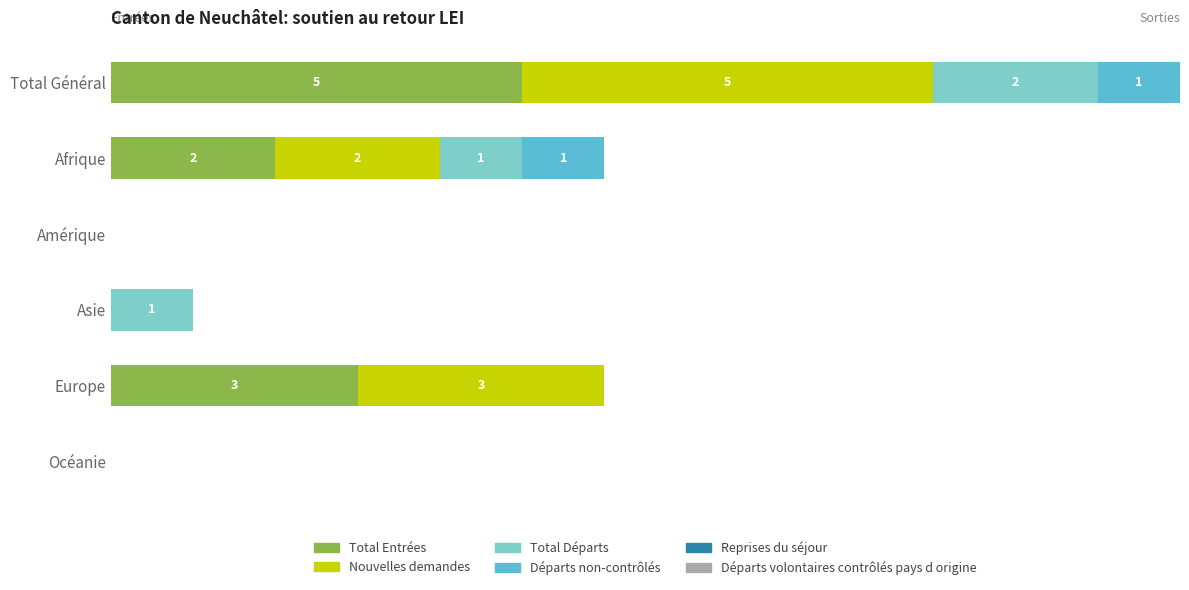

What is the difference between the maximum and minimum values in the Nouvelles demandes series?

5.0